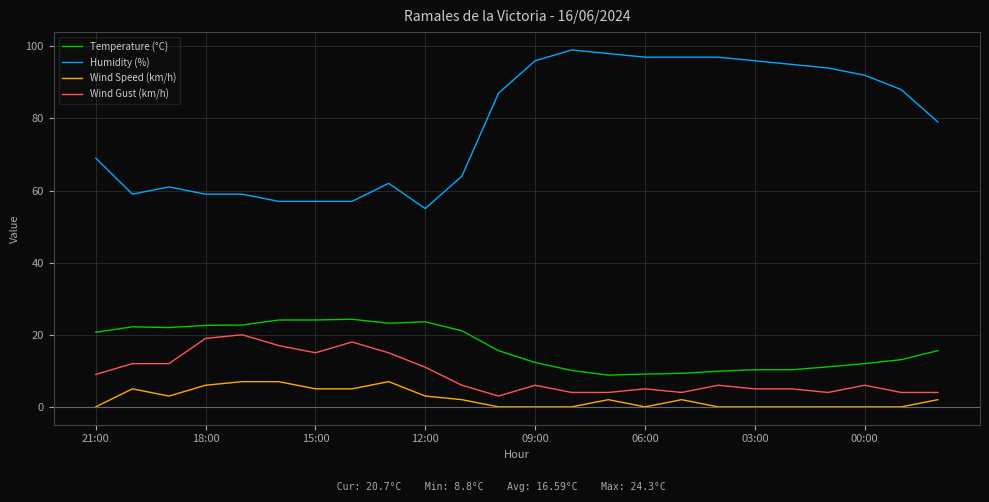

Is this an area chart (filled region under the line)?

No